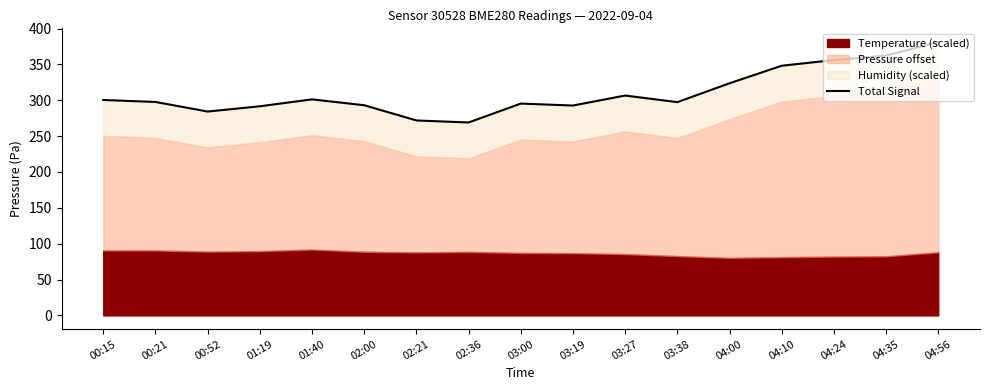

How many interior local valleys (lower than both neighbors) does the data have?

4